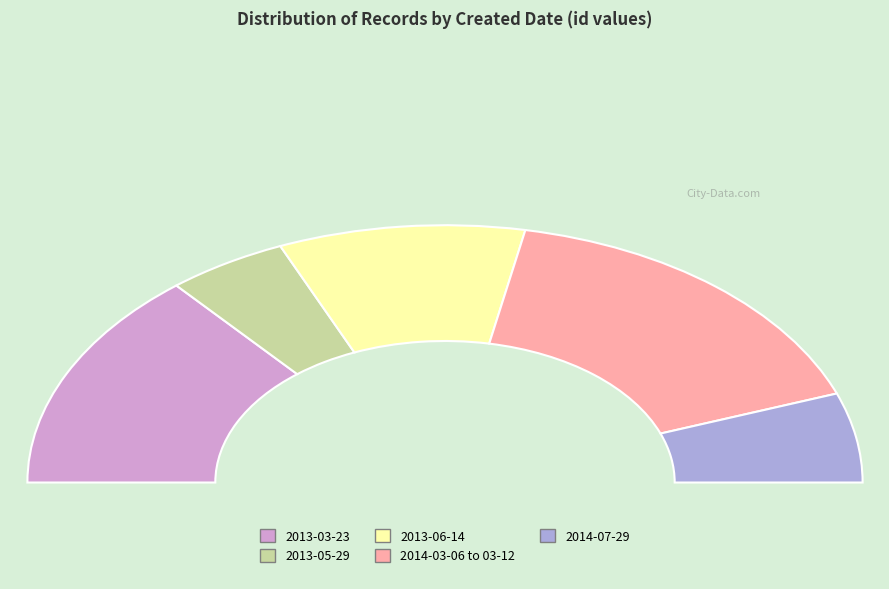

Do 2014-07-29 and 2013-05-29 together represent more than half of the pie?

No